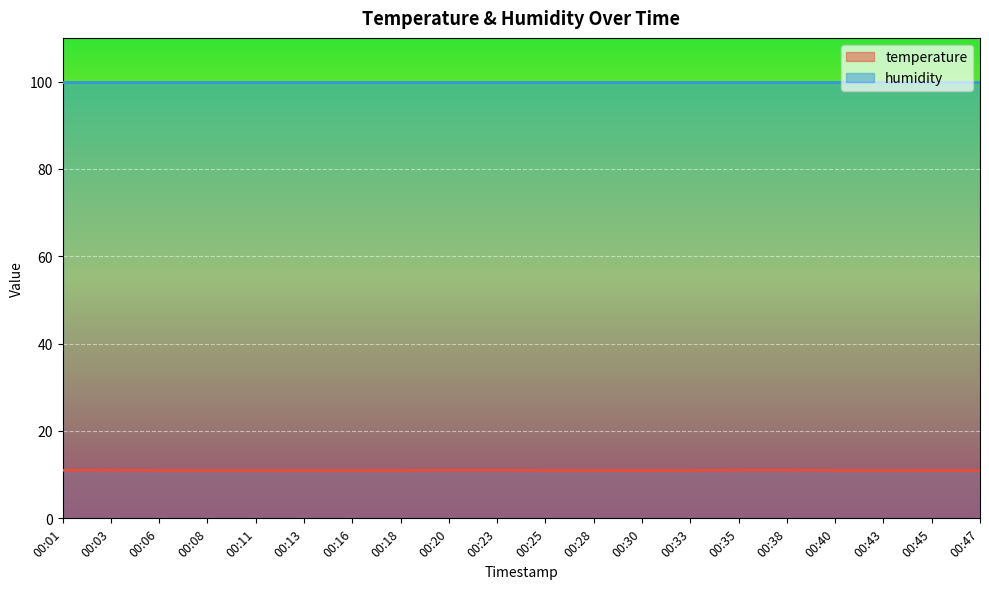

What is the value of the 3rd point from the left?

11.0